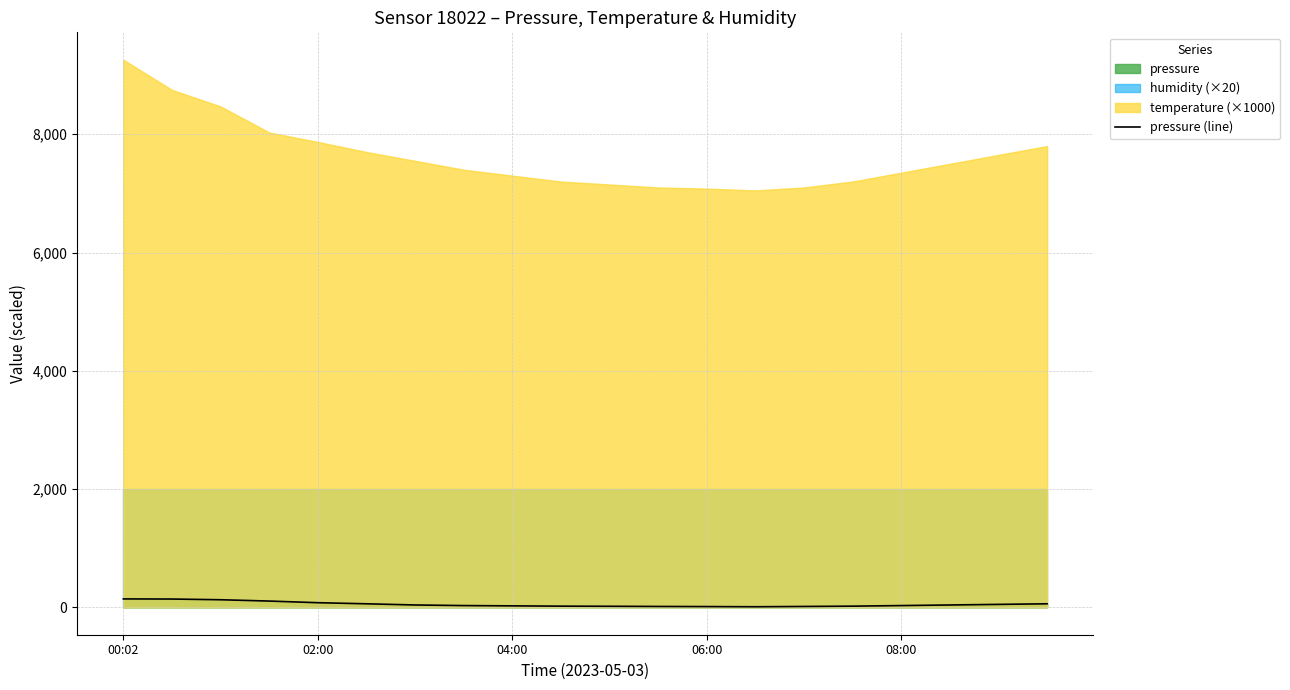

The pressure (line) series shows 30.0 at 08:00. True or false?

True